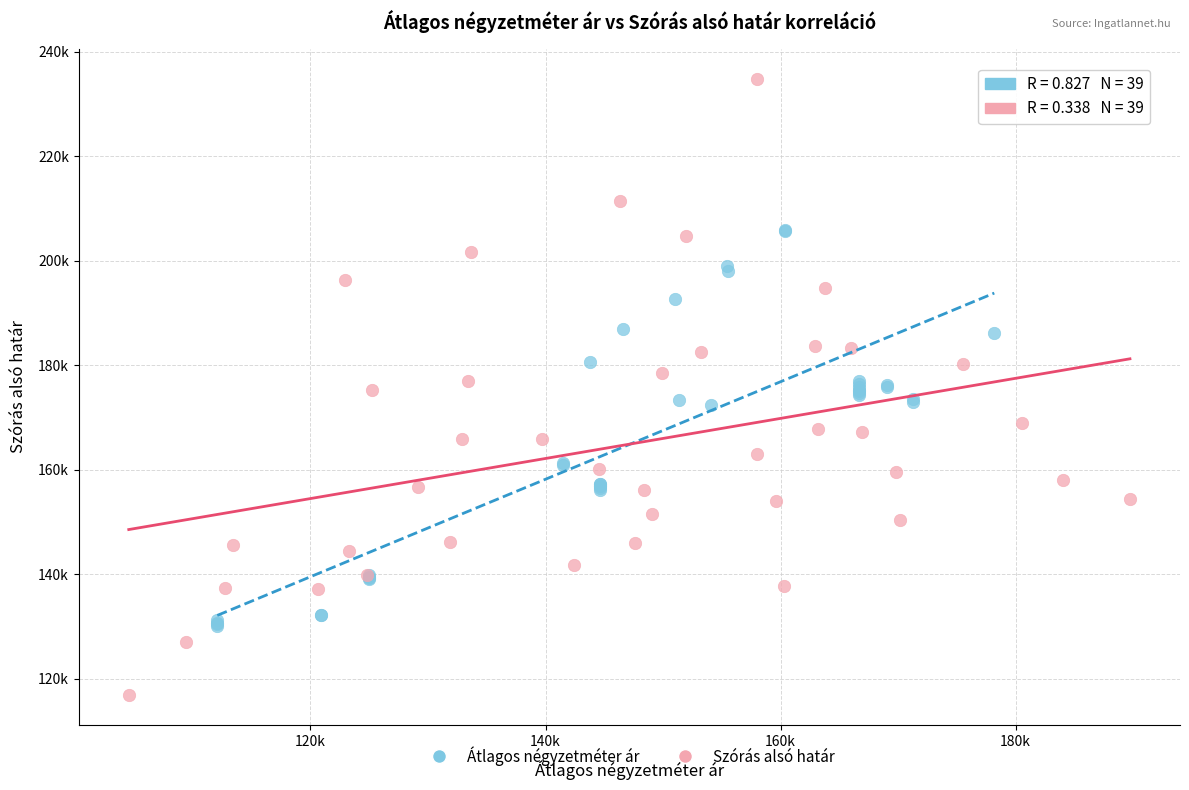

Which series has the largest Y range (max minus min)?

Szórás alsó határ